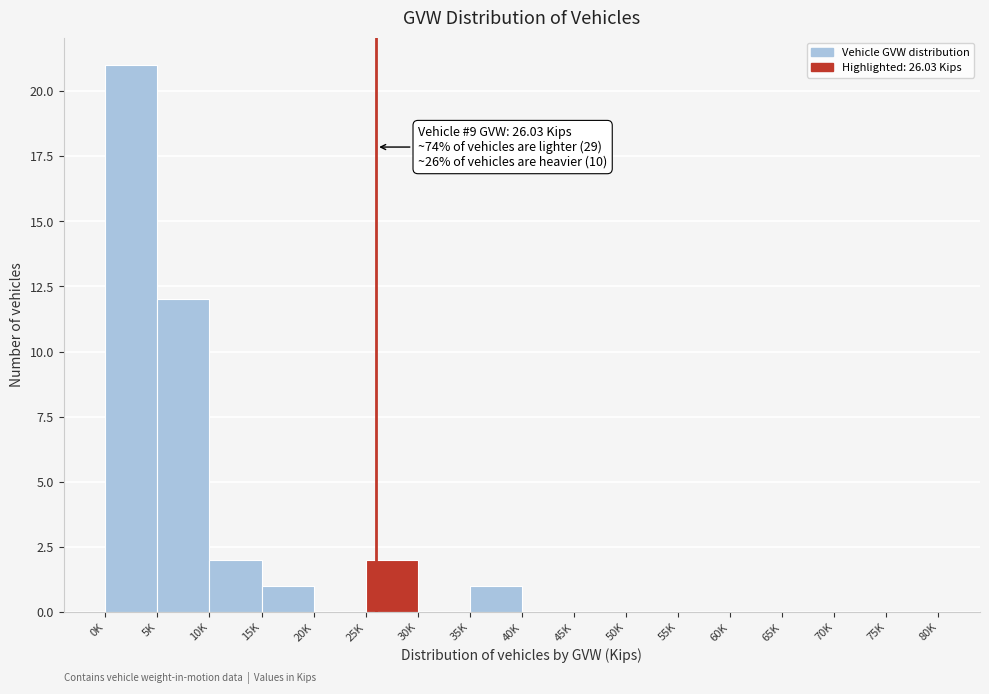

Reading left to right, transcribe all the data shown in this chart.

0K=21	5K=12	10K=2	15K=1	20K=0	25K=2	30K=0	35K=1	40K=0	45K=0	50K=0	55K=0	60K=0	65K=0	70K=0	75K=0